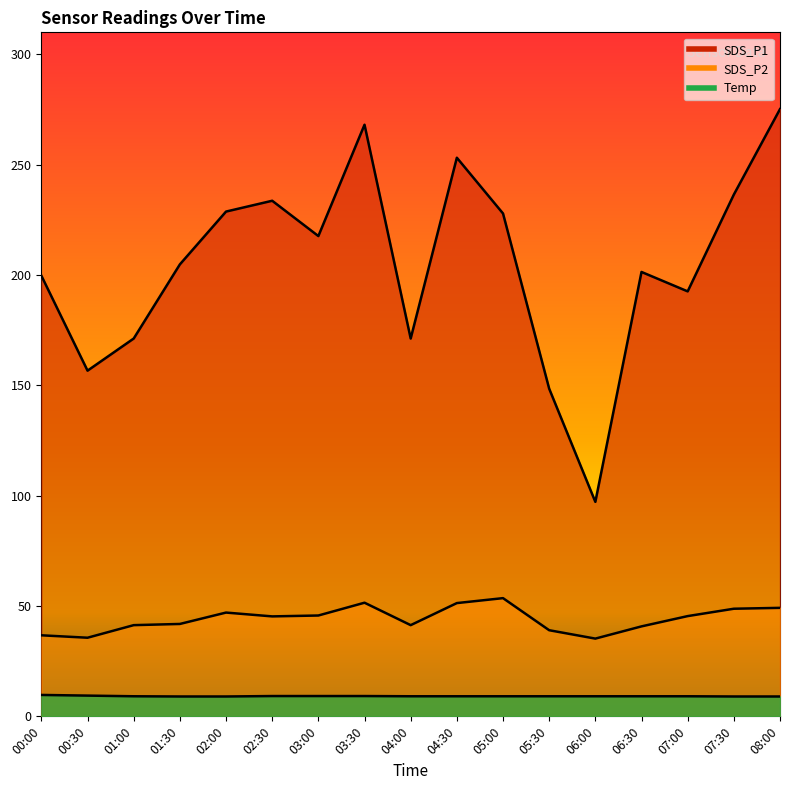

True or false: SDS_P1 and Temp cross at least once.

False